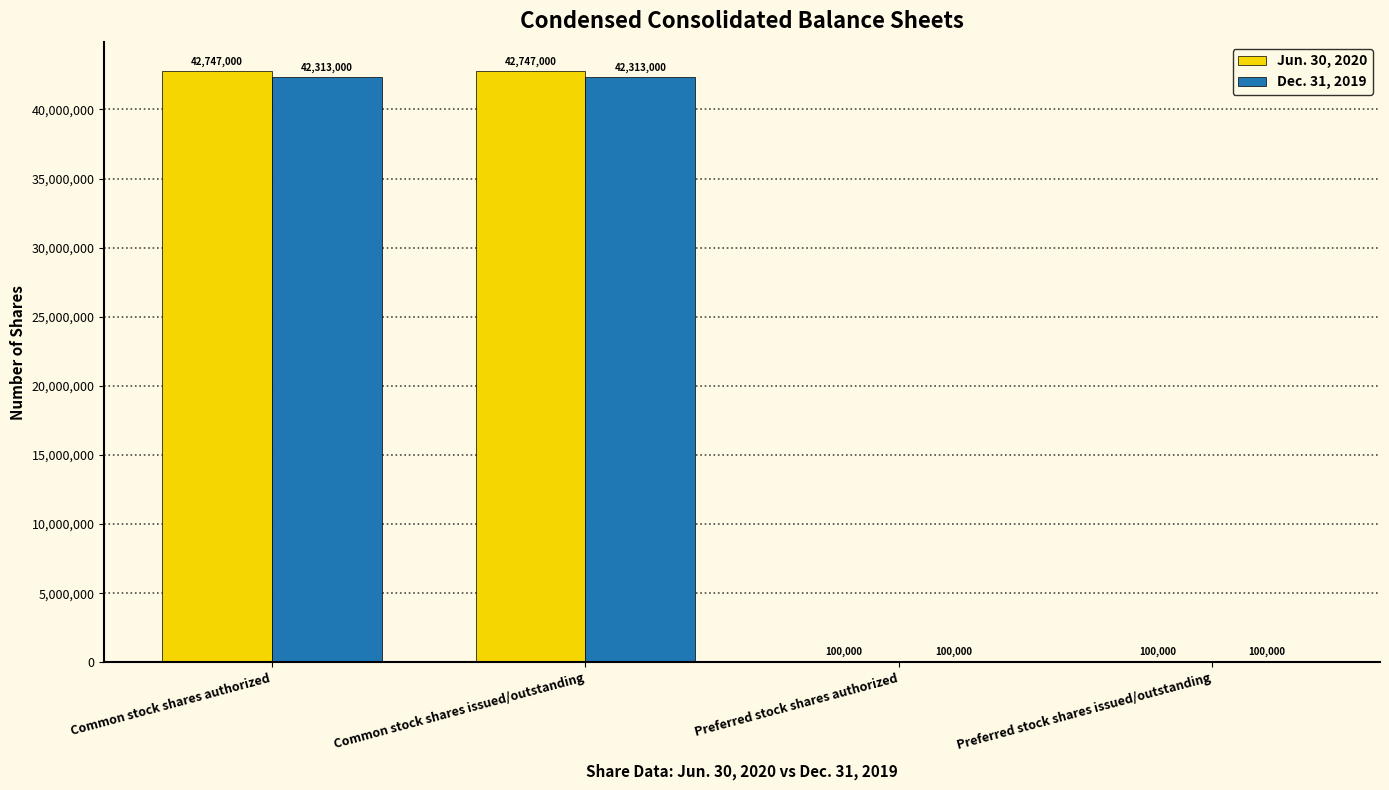

Does the chart contain stacked bars?

No